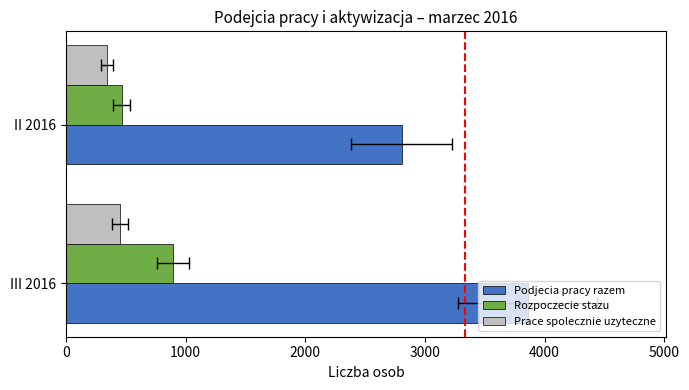

What is the value of the Podjecia pracy razem bar at the 1st from the left?

3857